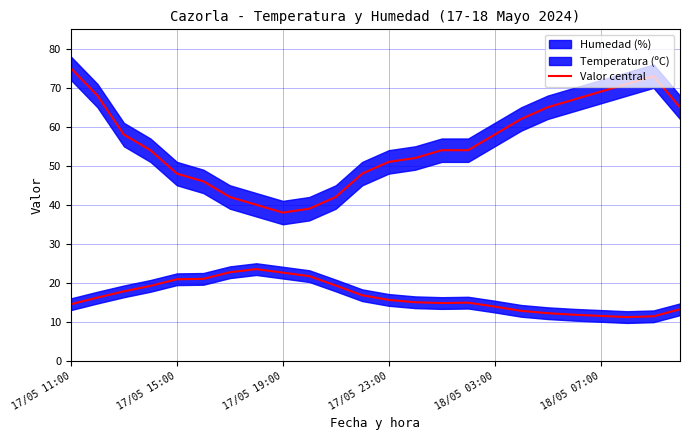

Where does the Temperatura (ºC) series first go above 15?

17/05 12:00